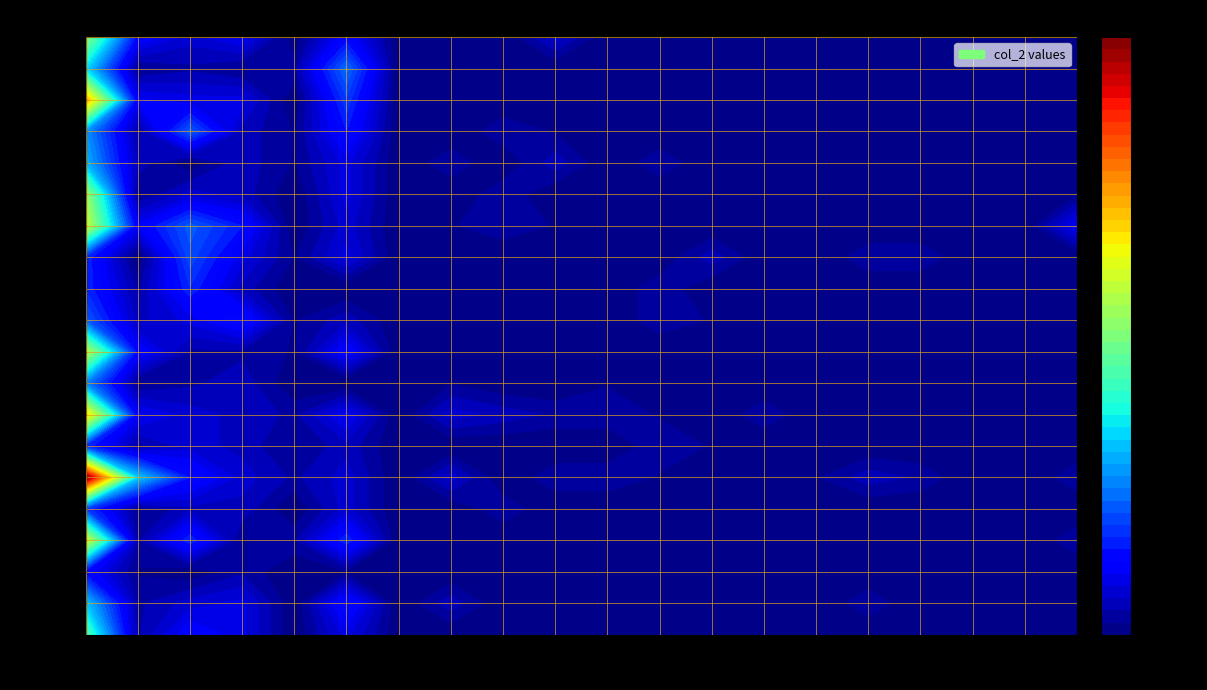

List the series in order of their peak value, lowest first.

1000016, 1000021, 1000026, 1000018, 1000027, 1000025, 1000023, 1000037, 1000030, 1000015, 1000039, 1000014, 1000043, 1000029, 1000024, 1000028, 1000017, 1000022, 1000038, 1000020